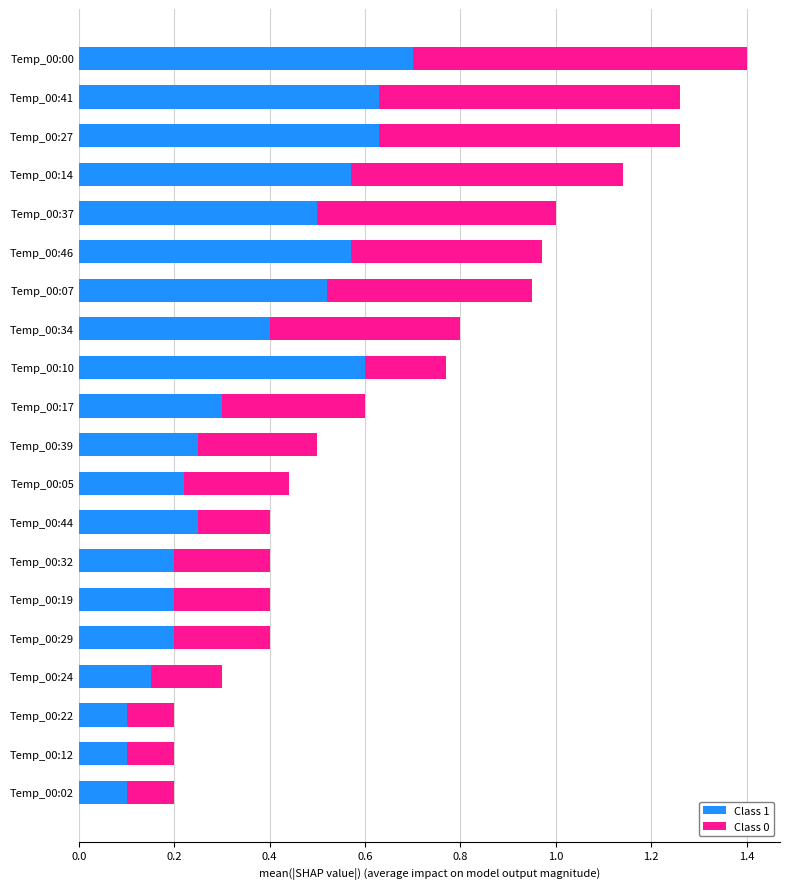

What is the highest value of the Class 1 series?

0.7